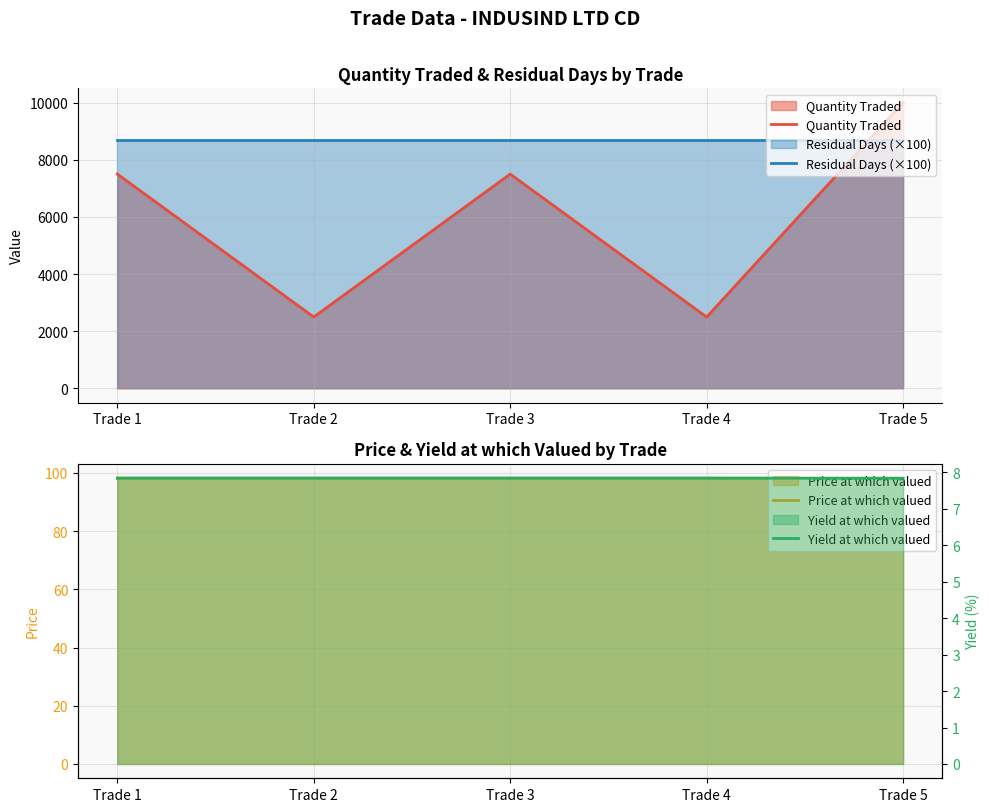

What is the difference between the highest and lowest values at Trade 5?

9992.2